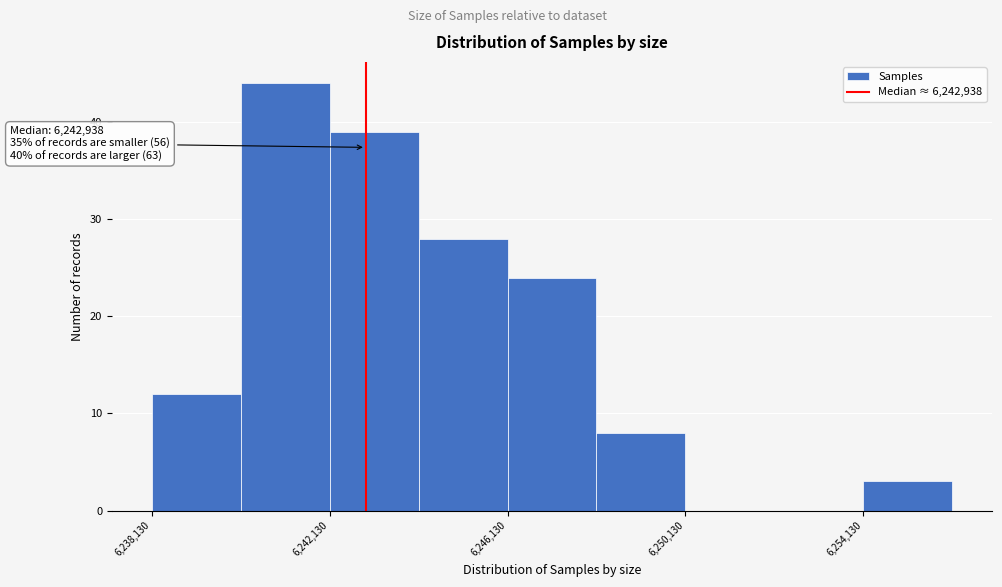

Which range on the x-axis has the tallest bar?

6240000 to 6242000